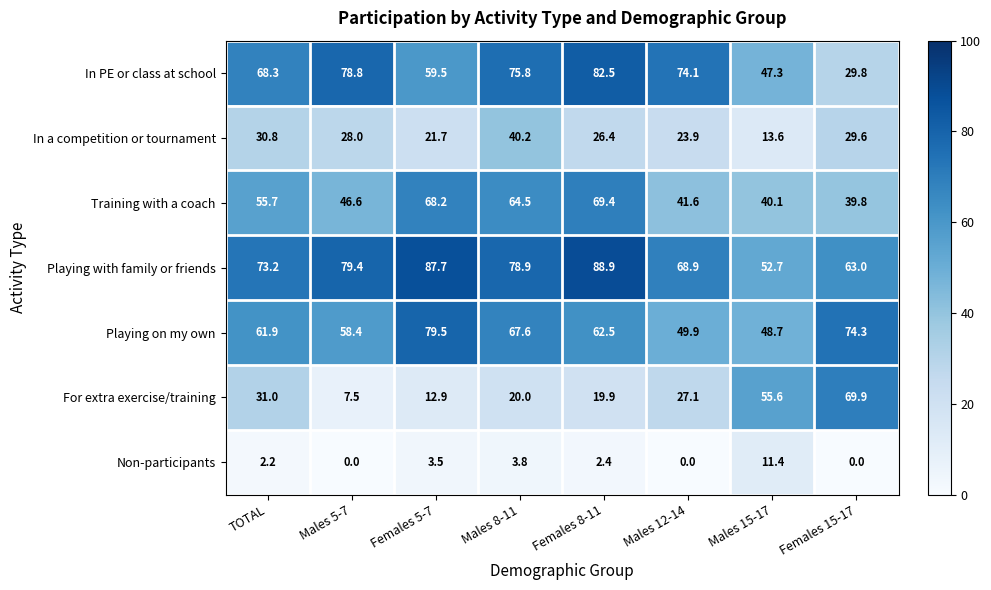

Rank the series at Males 5-7 from highest to lowest value.

Playing with family or friends, In PE or class at school, Playing on my own, Training with a coach, In a competition or tournament, For extra exercise/training, Non-participants